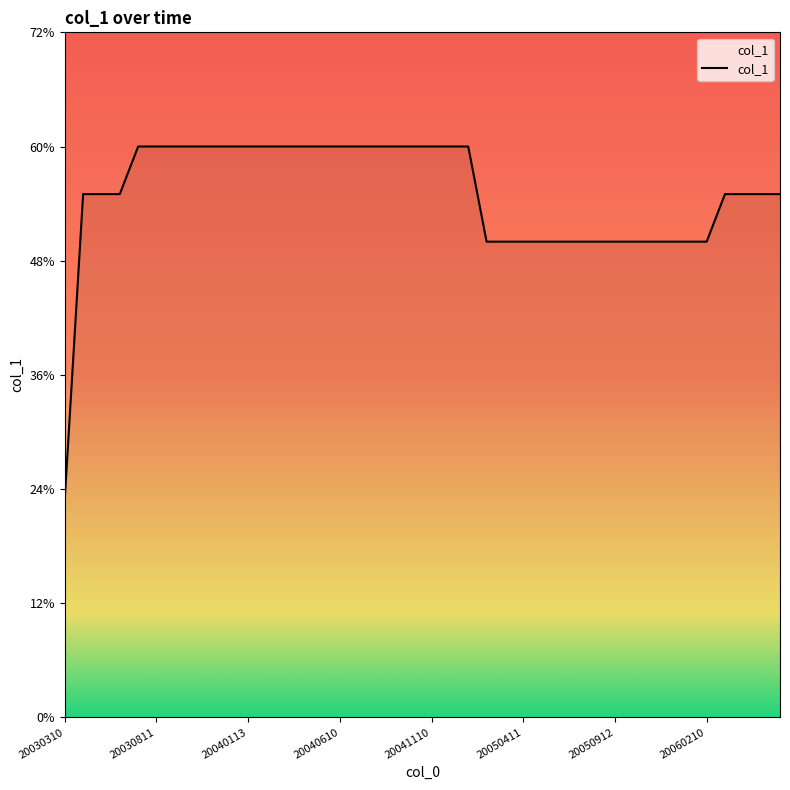

What is the sum of all values?

2198